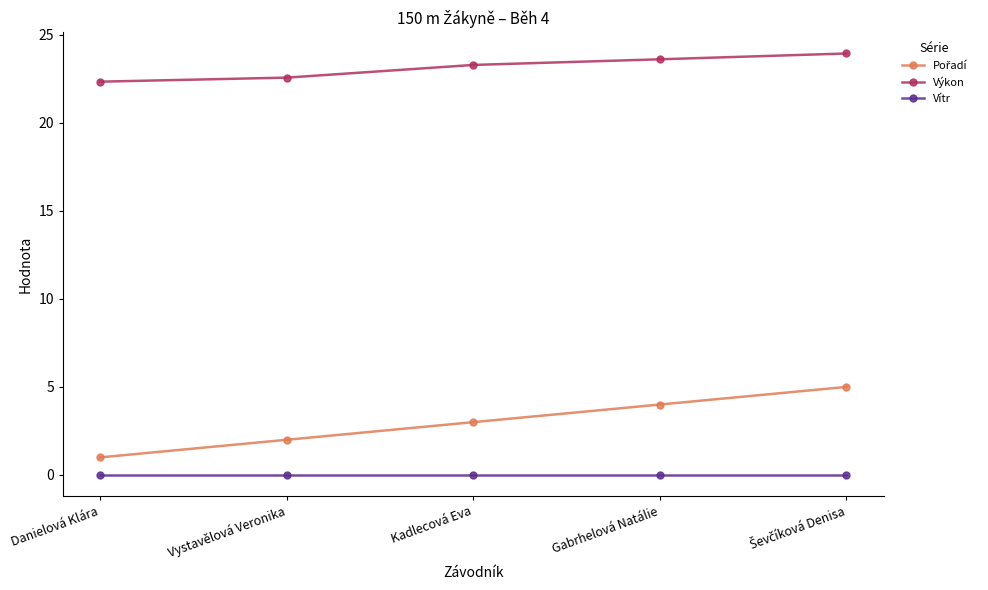

True or false: Vítr and Výkon cross at least once.

False